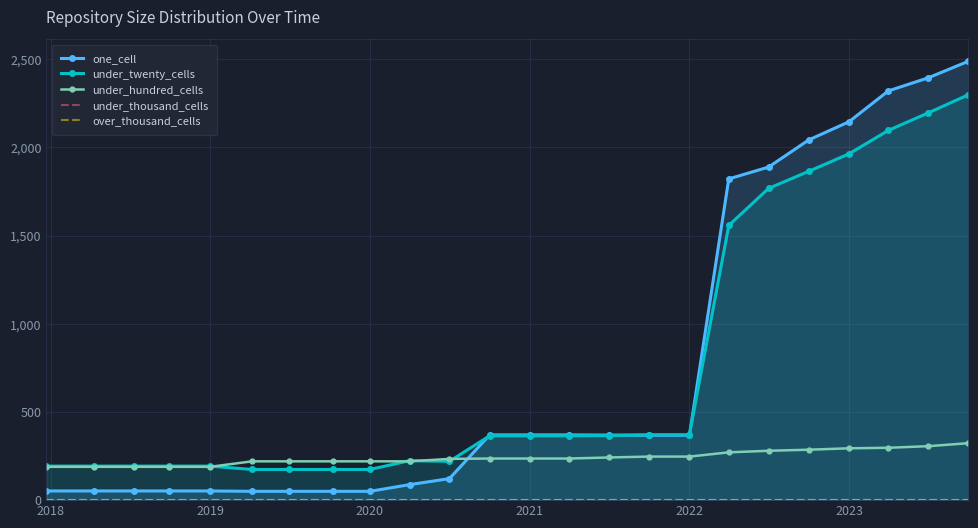

What is the lowest value of the under_twenty_cells series?

174